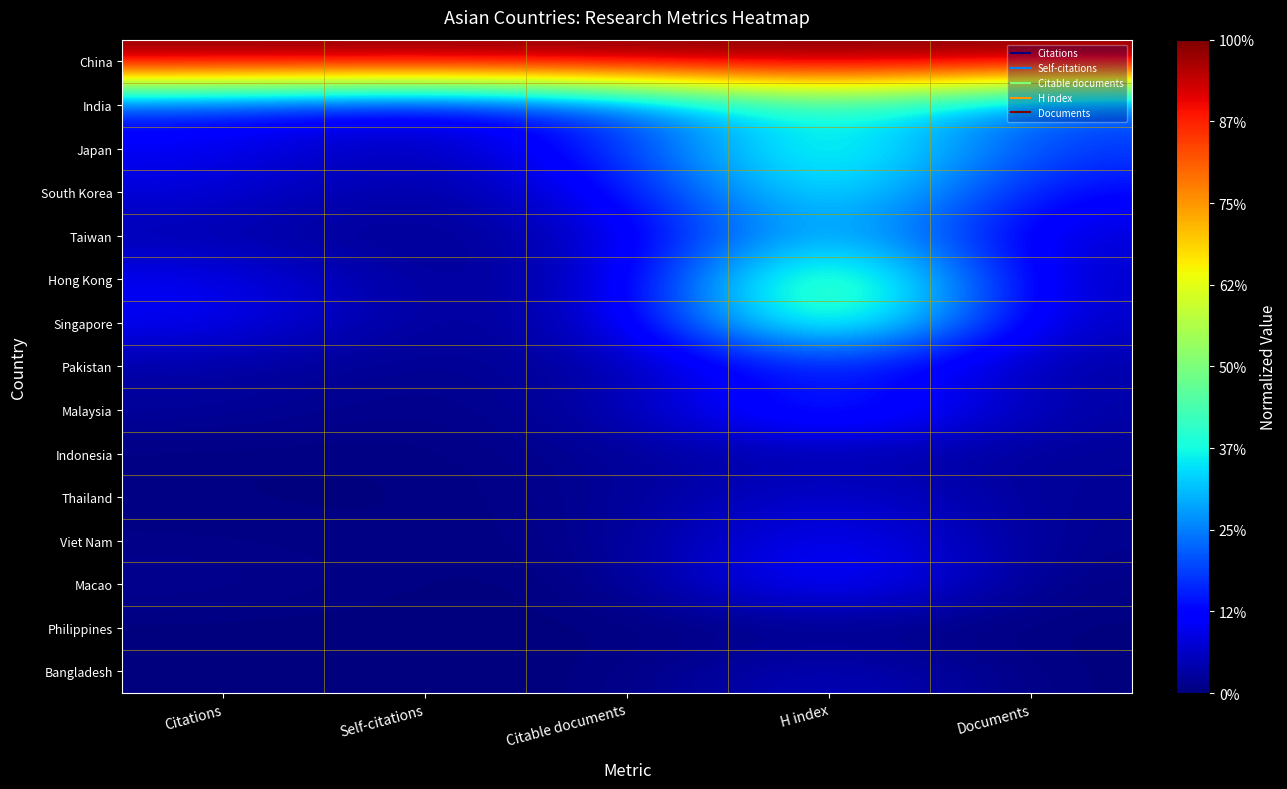

Rank the series at Documents from lowest to highest value.

Bangladesh, Philippines, Macao, Viet Nam, Thailand, Indonesia, Malaysia, Pakistan, Singapore, Hong Kong, Taiwan, South Korea, Japan, India, China